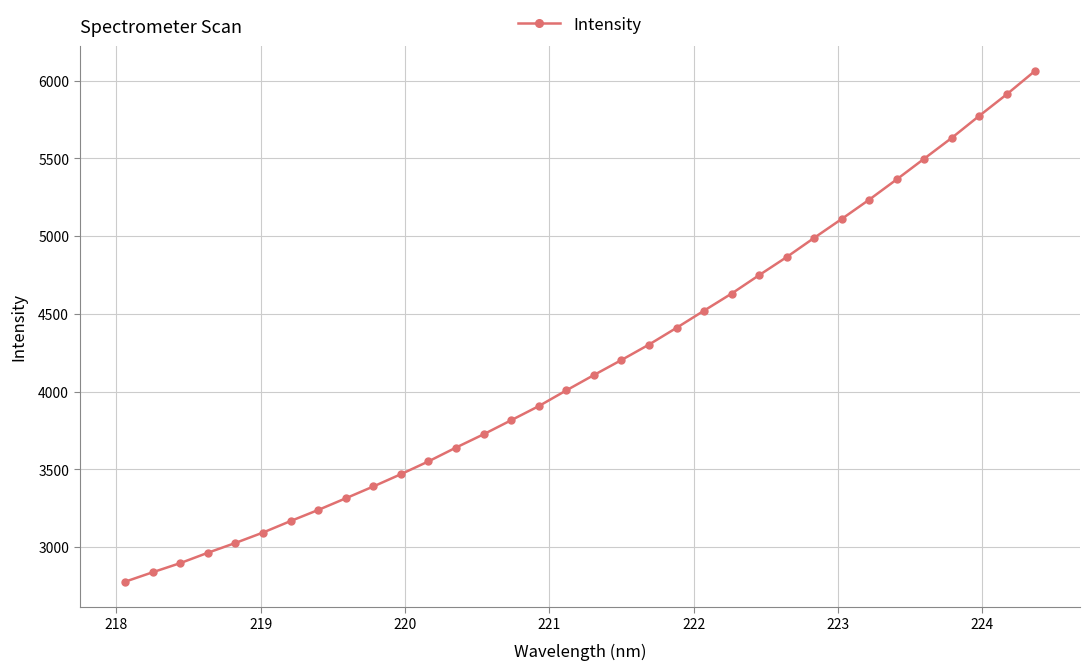

What is the sum of all values?

142180.1